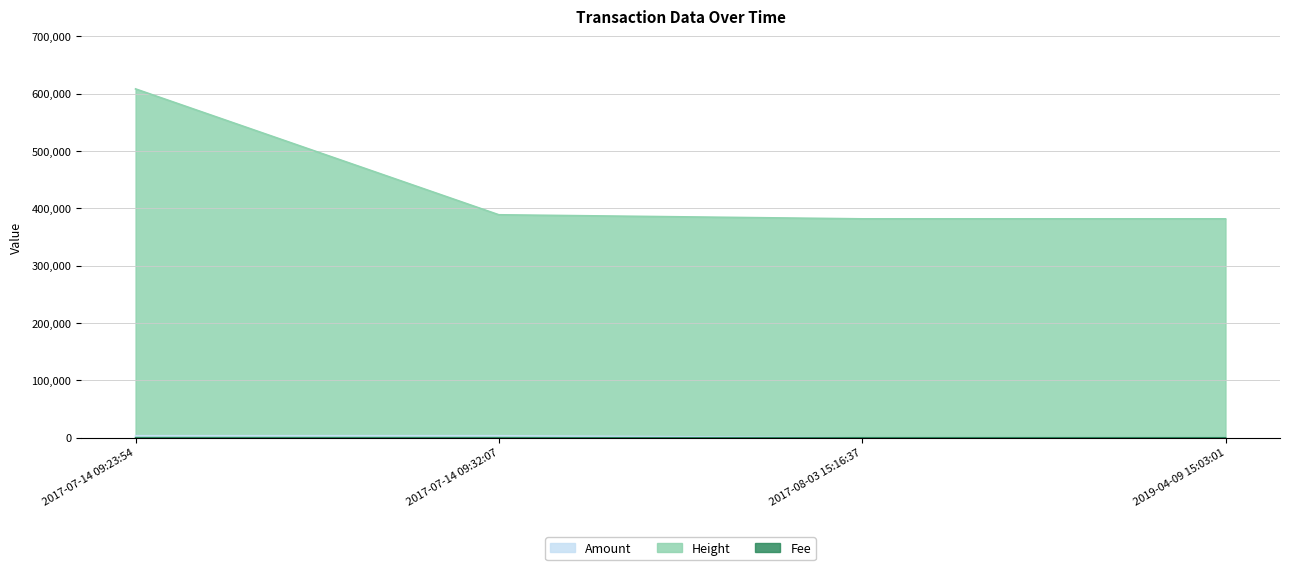

What is the value of the Amount point at the 2nd from the left?

3515.0